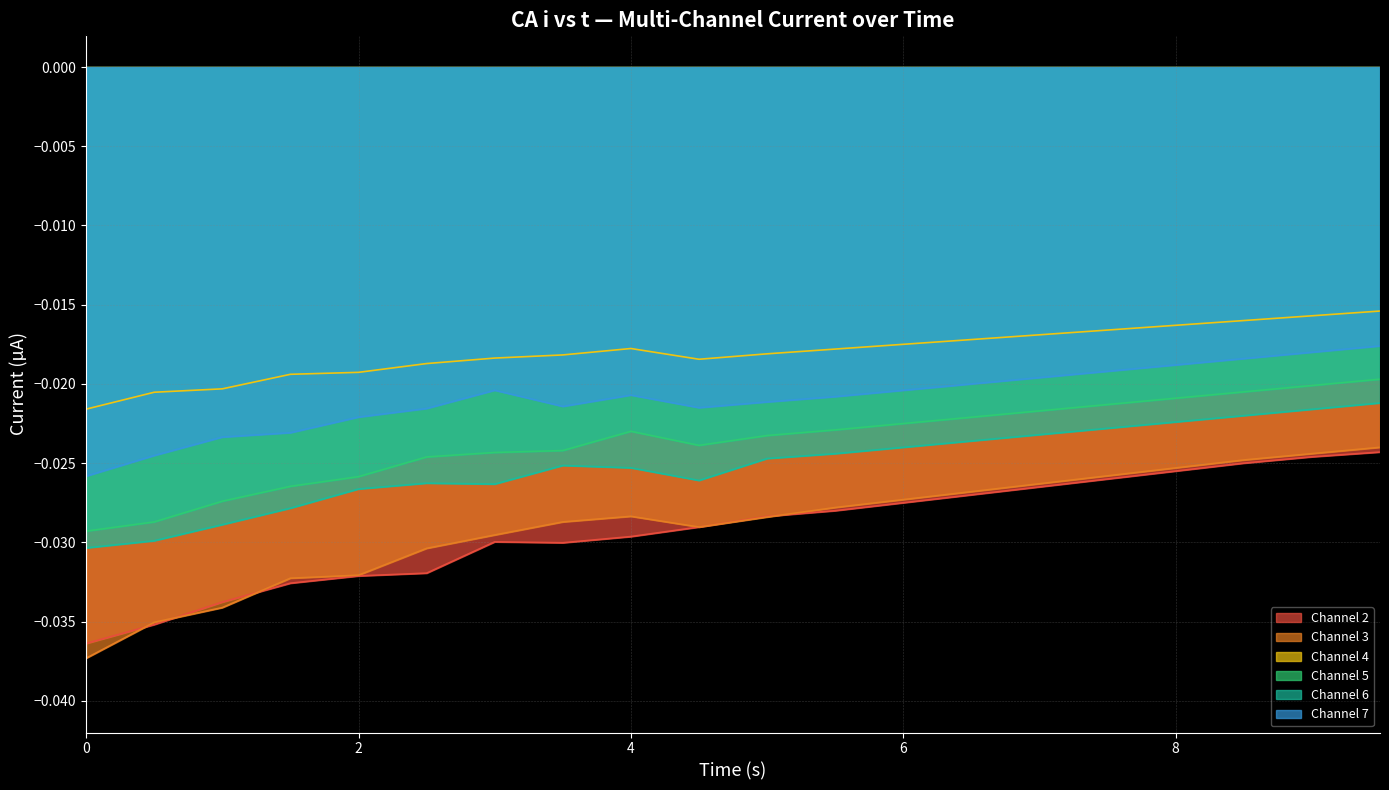

Which series has the widest spread of values?

Channel 3